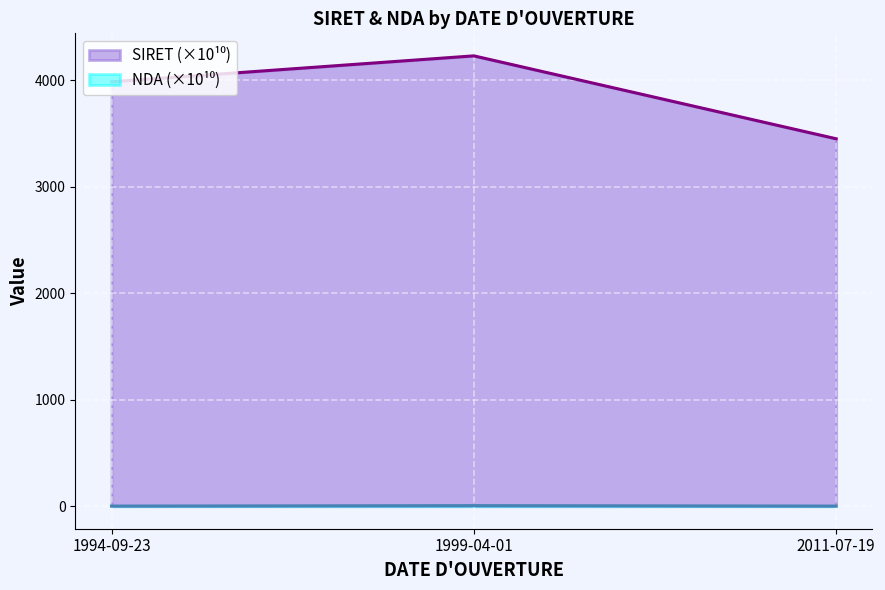

Reading left to right, list all the values displayed in this chart.

SIRET: 1994-09-23=3986.0	1999-04-01=4229.2	2011-07-19=3450.5
NDA: 1994-09-23=1.2	1999-04-01=5.3	2011-07-19=1.2